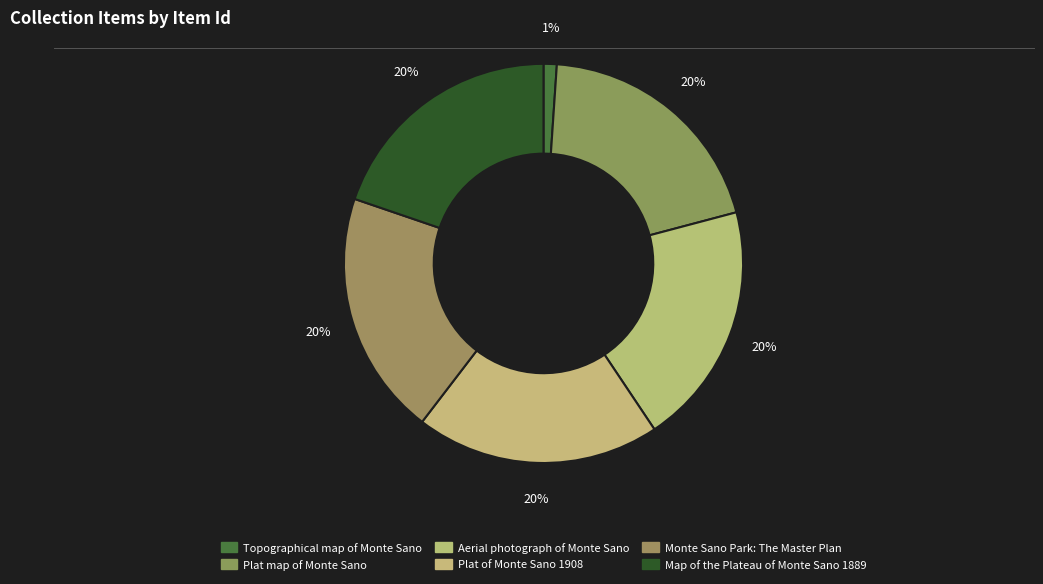

Is there any slice that represents more than half of the pie?

No